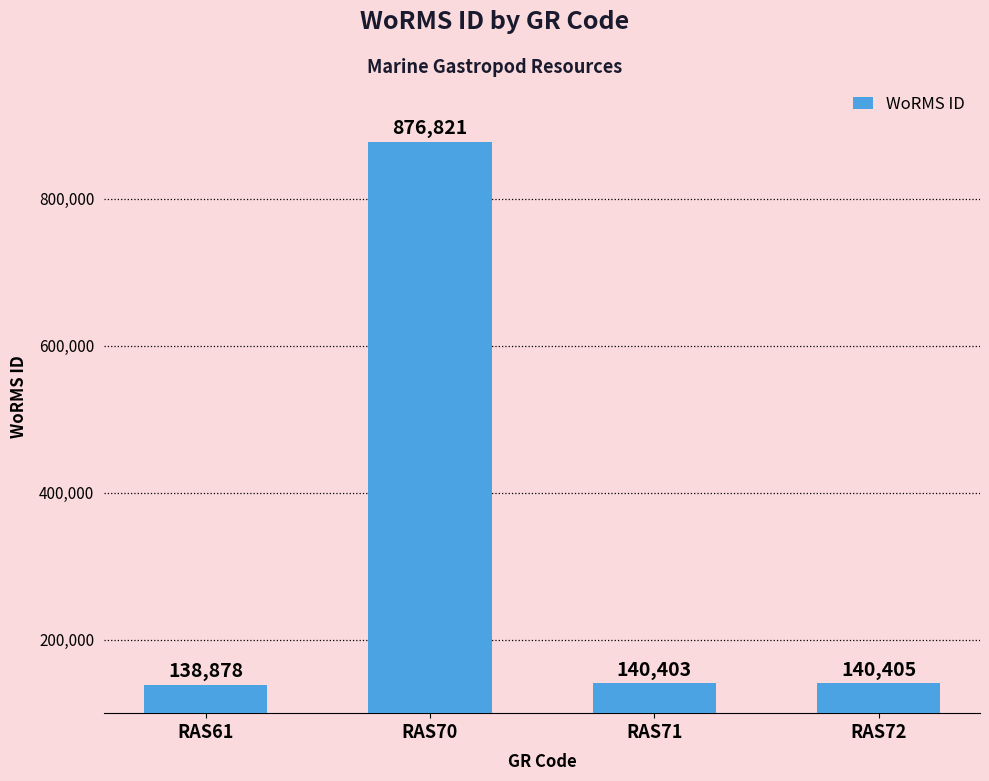

Is it true that the value at RAS61 is 138878?

True